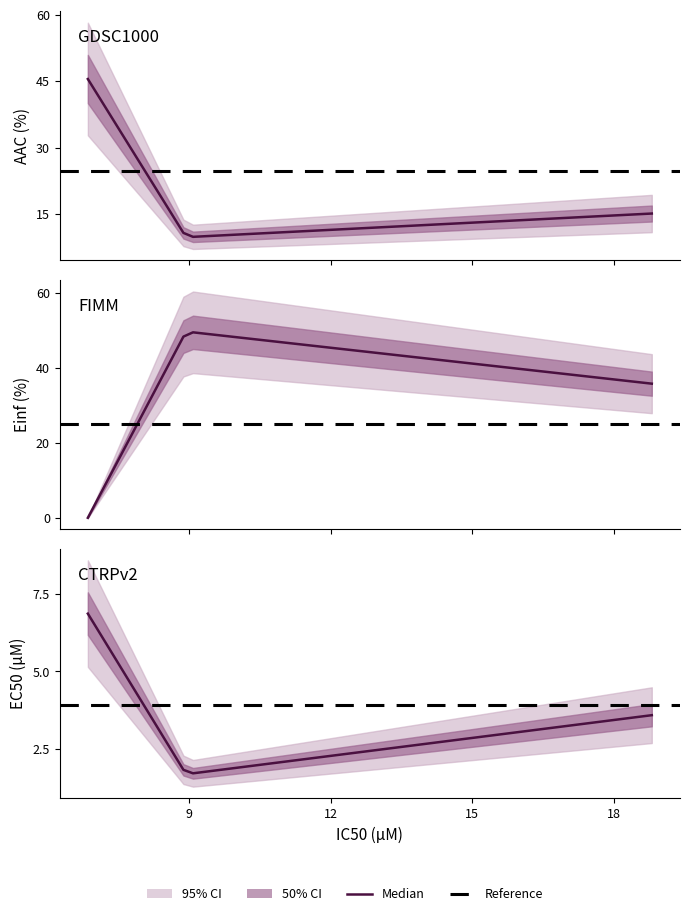

The value of Einf (%) at GDSC1000 is 0.0. True or false?

True